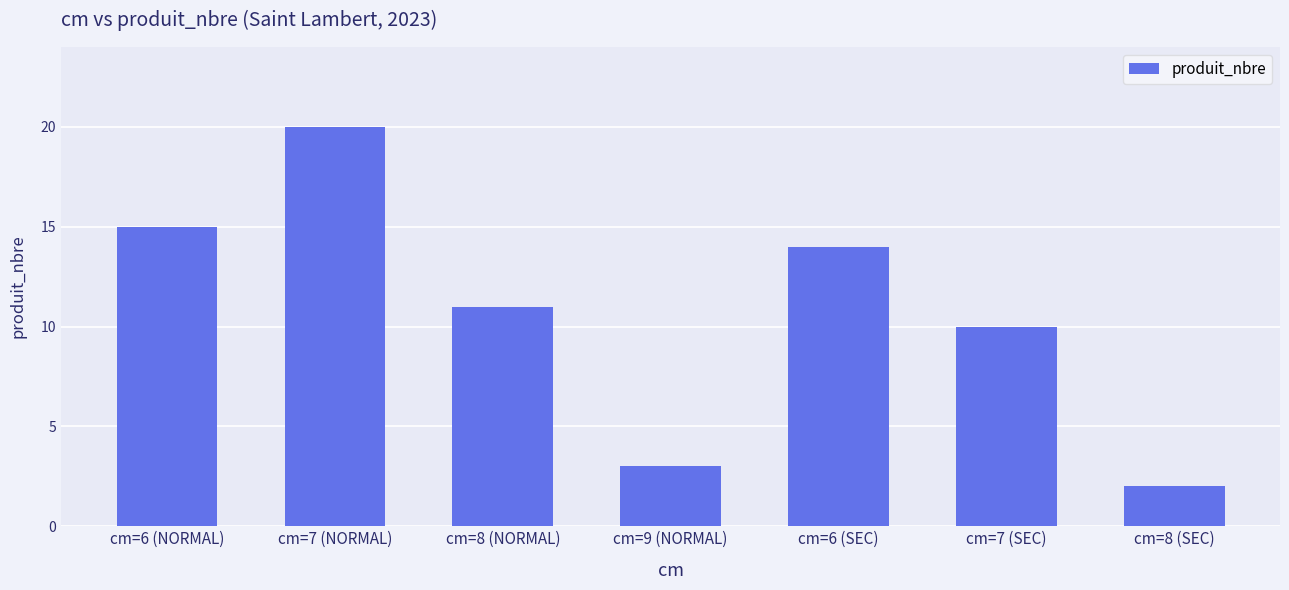

What is the smallest value displayed?

2